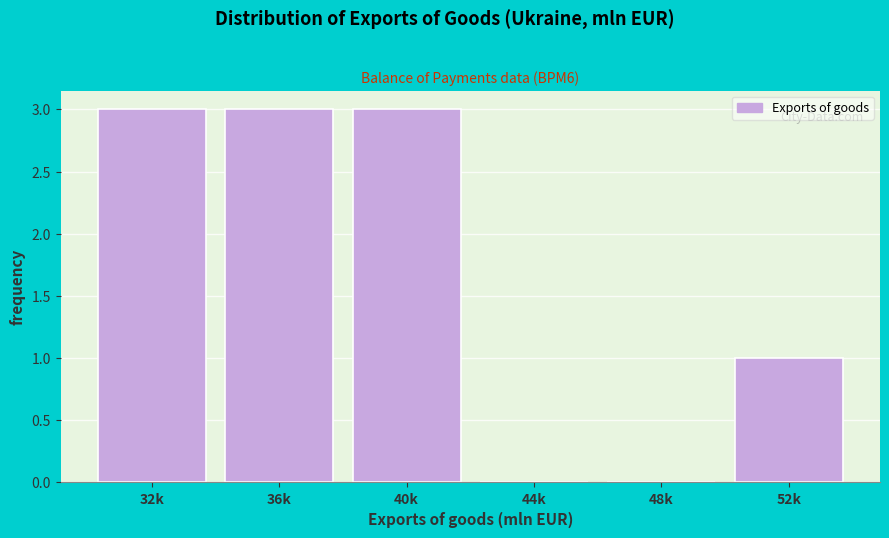

Reading right to left, extract all data points from this chart.

52k=1	48k=0	44k=0	40k=3	36k=3	32k=3